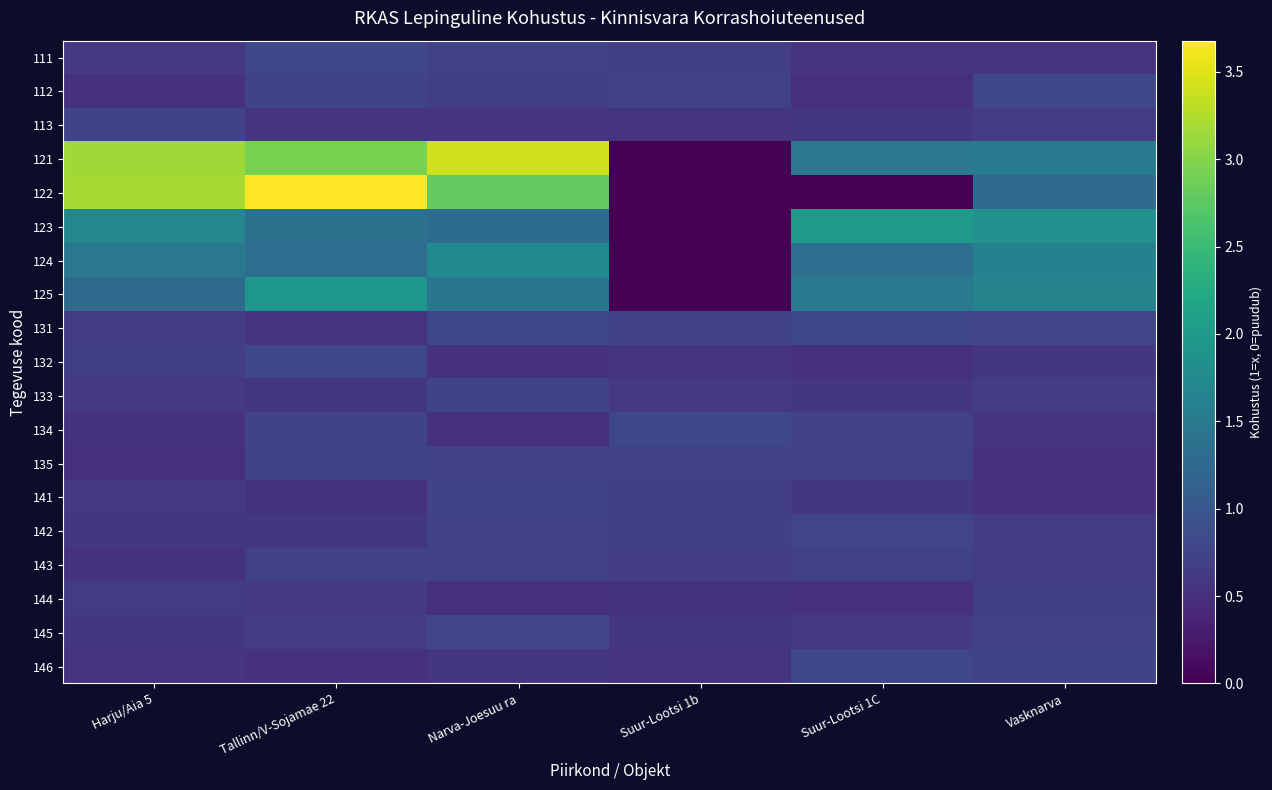

Which category has the lowest value across all series?

Suur-Lootsi 1b